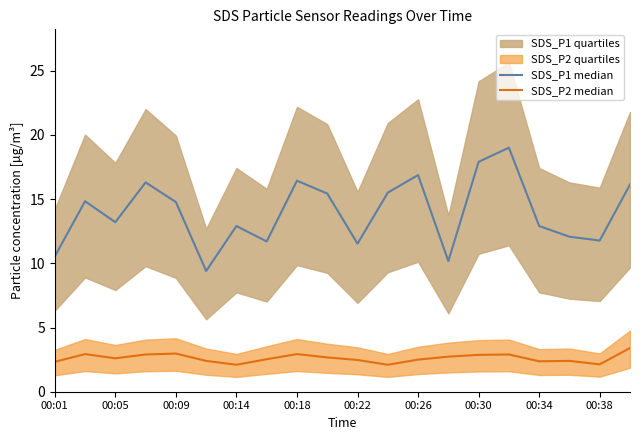

What is the difference between the SDS_P1 median values at 12 and 11?

1.4